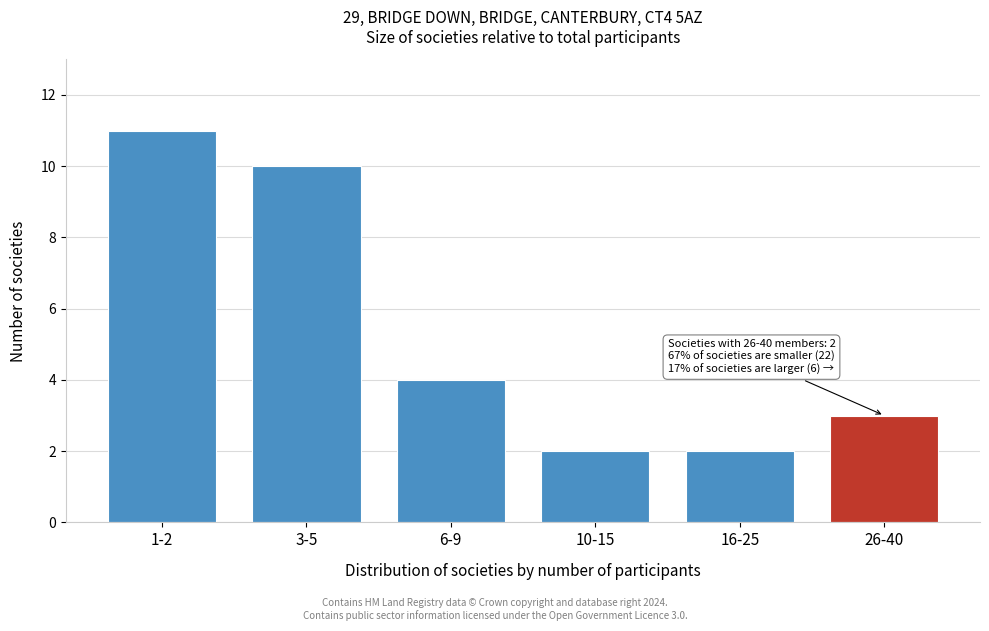

Reading left to right, what are all the values shown in this chart?

11	10	4	2	2	3